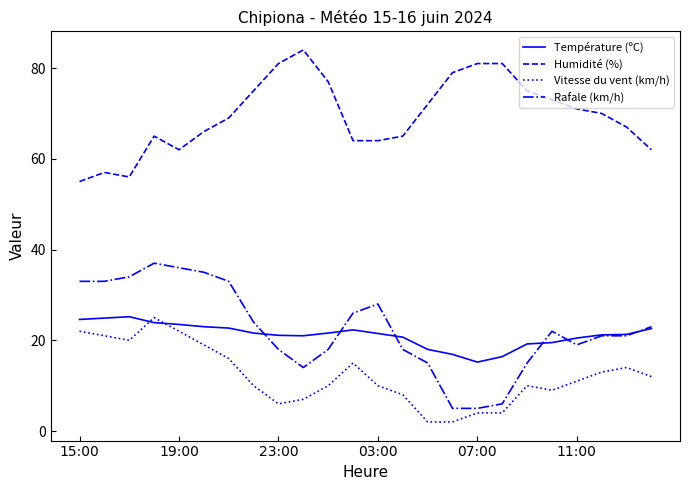

What is the minimum value for Vitesse du vent (km/h)?

2.0